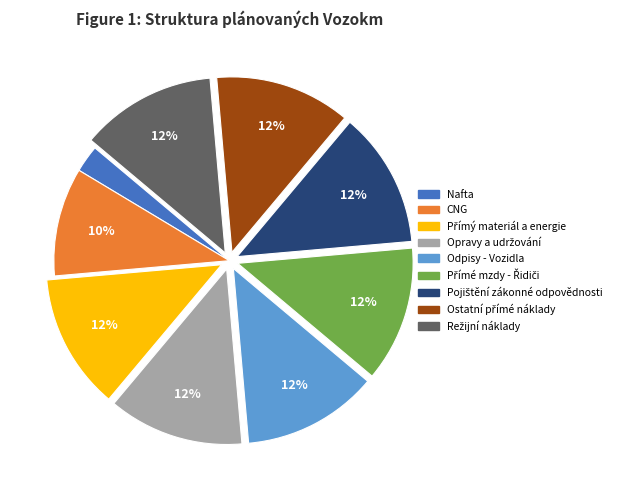

Which slice is the smallest?

Nafta